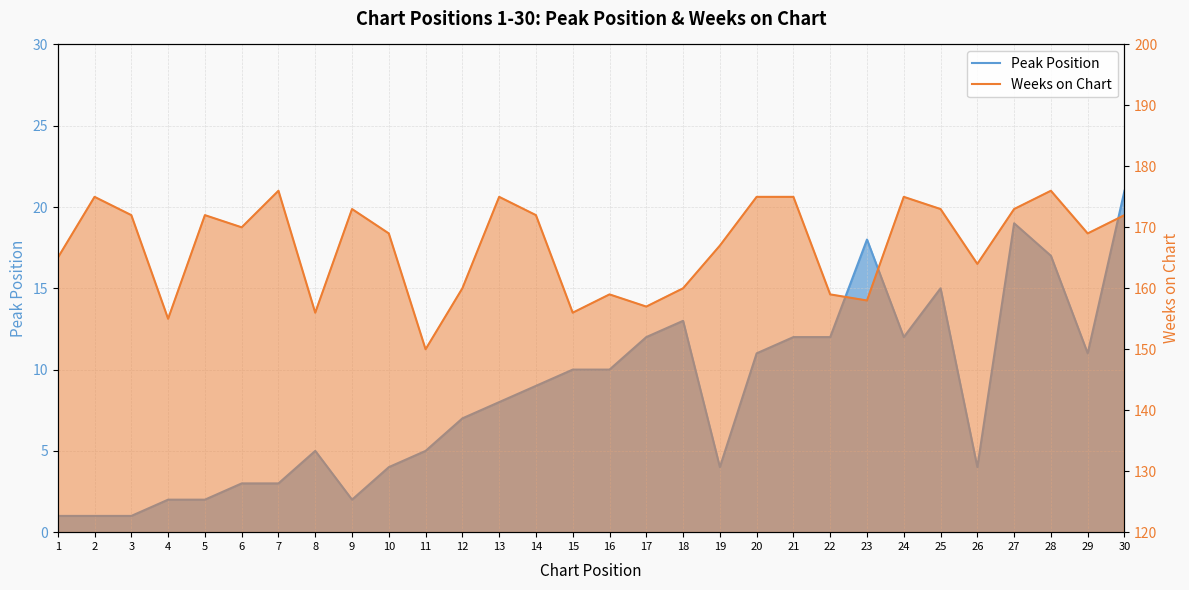

List the series in order of their overall mean, lowest first.

Peak Position, Weeks on Chart